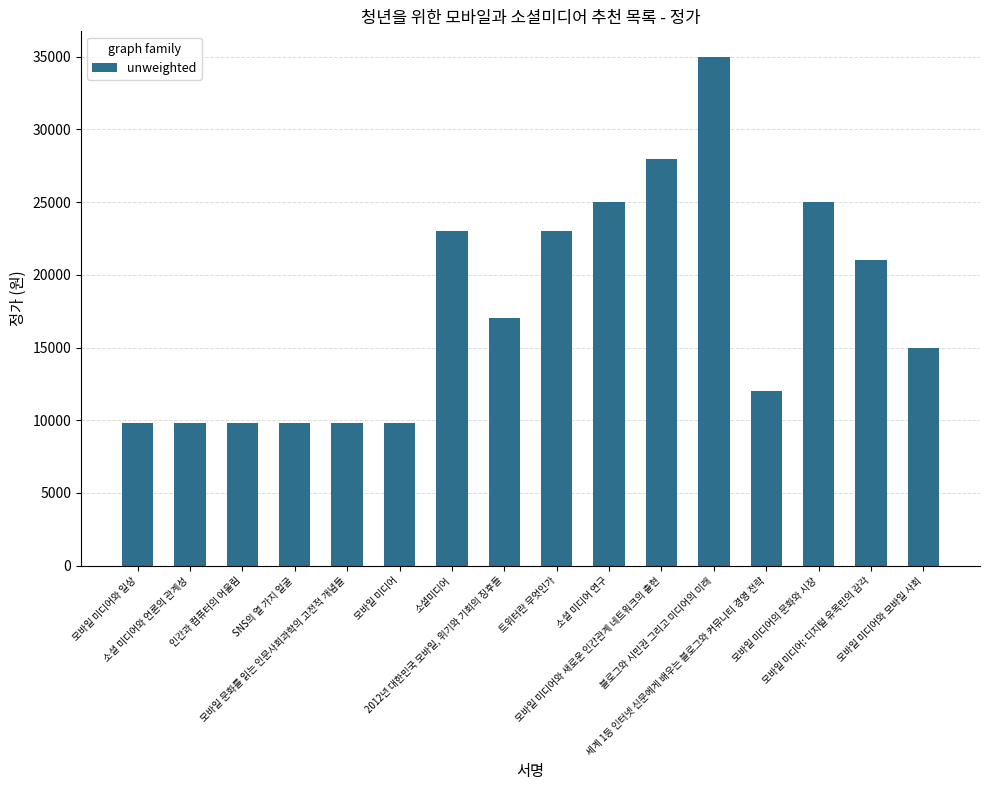

Is it true that the value at 모바일 미디어: 디지털 유목민의 감각 is 32160?

False